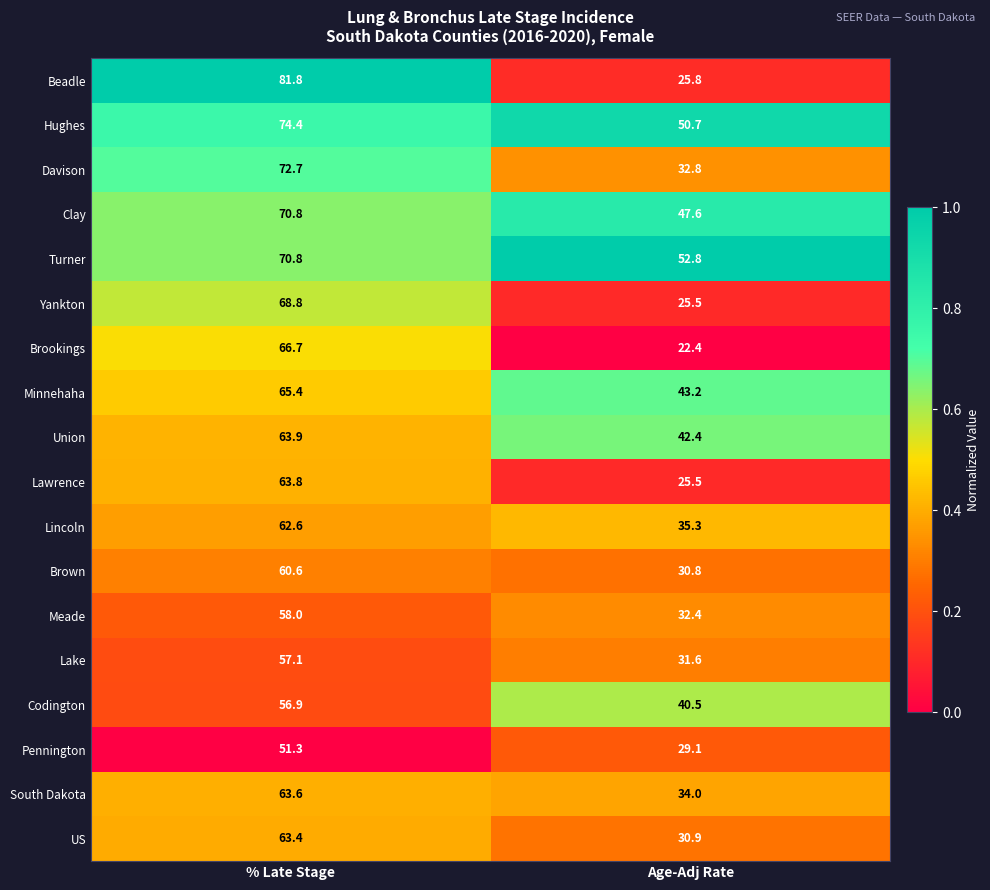

How many categories are shown in the chart?

2